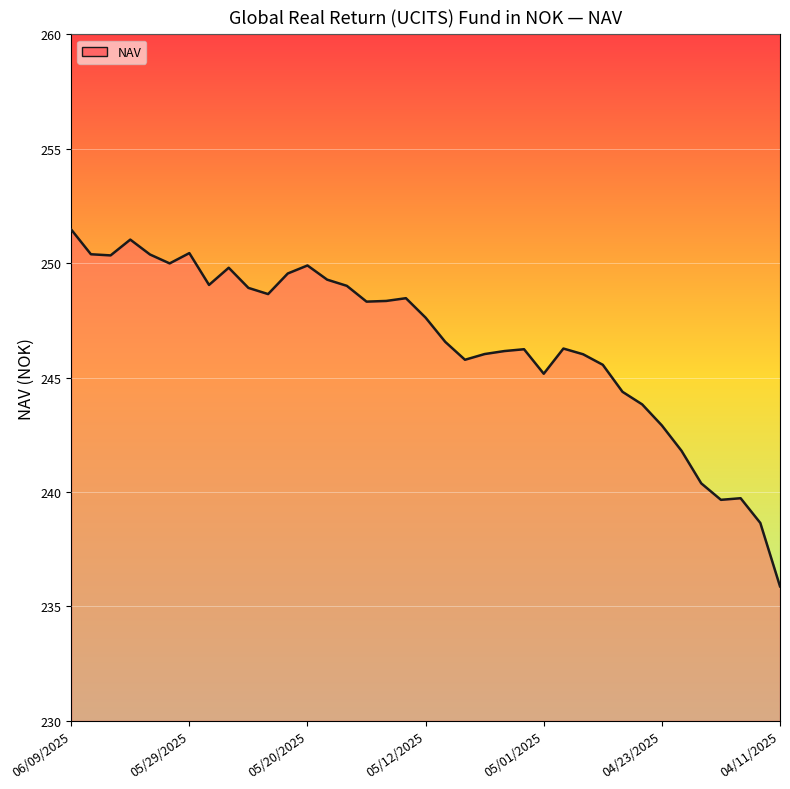

What is the smallest value displayed?

235.9